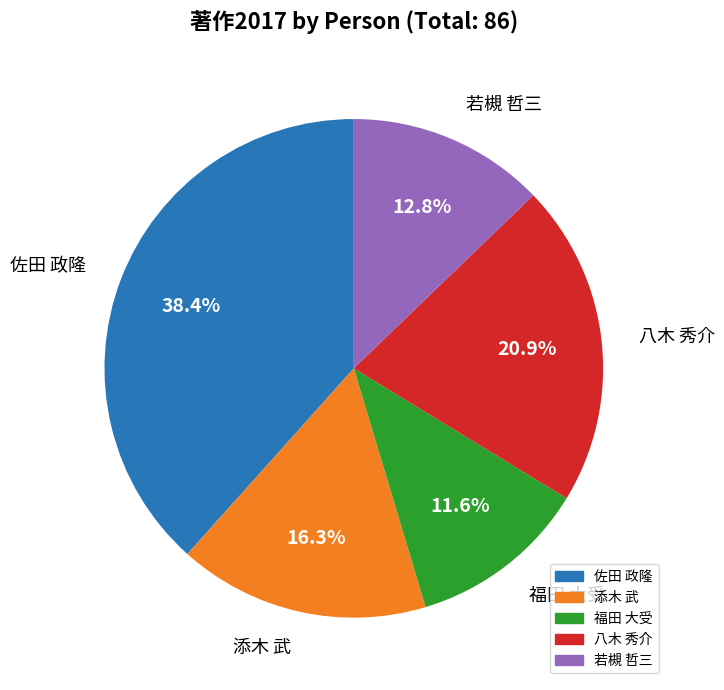

Count the number of slices in the pie.

5